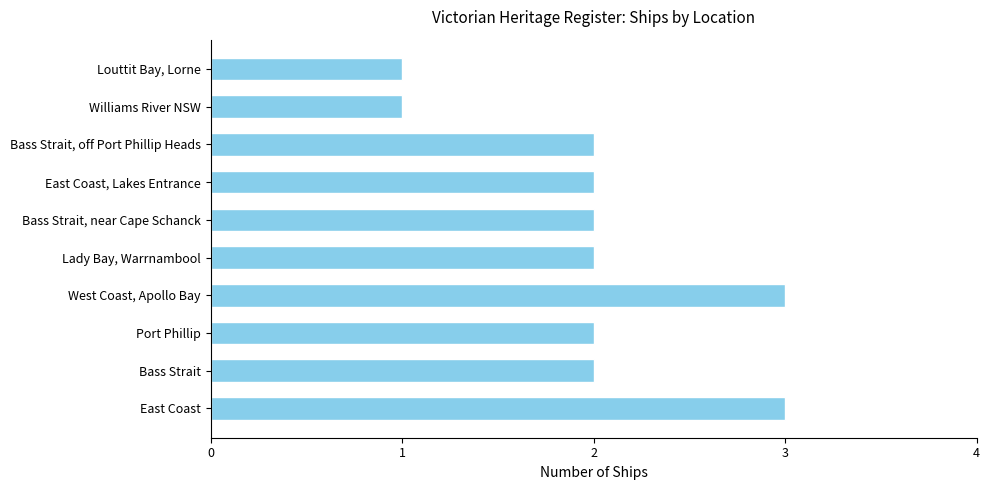

Reading bottom to top, transcribe all the data shown in this chart.

East Coast=3	Bass Strait=2	Port Phillip=2	West Coast, Apollo Bay=3	Lady Bay, Warrnambool=2	Bass Strait, near Cape Schanck=2	East Coast, Lakes Entrance=2	Bass Strait, off Port Phillip Heads=2	Williams River NSW=1	Louttit Bay, Lorne=1